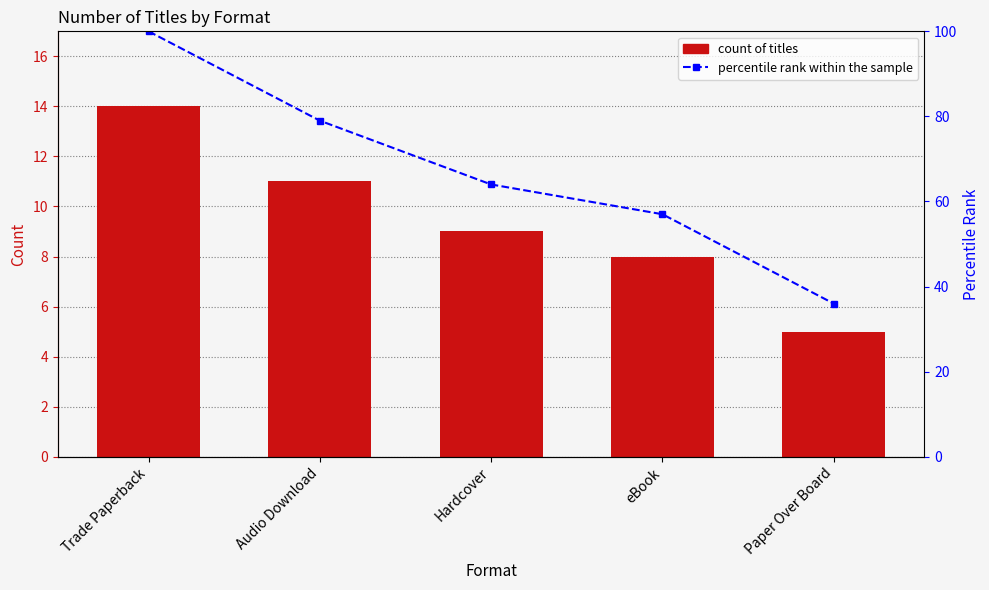

True or false: Percentile rank within sample has a value of 95 at eBook.

False